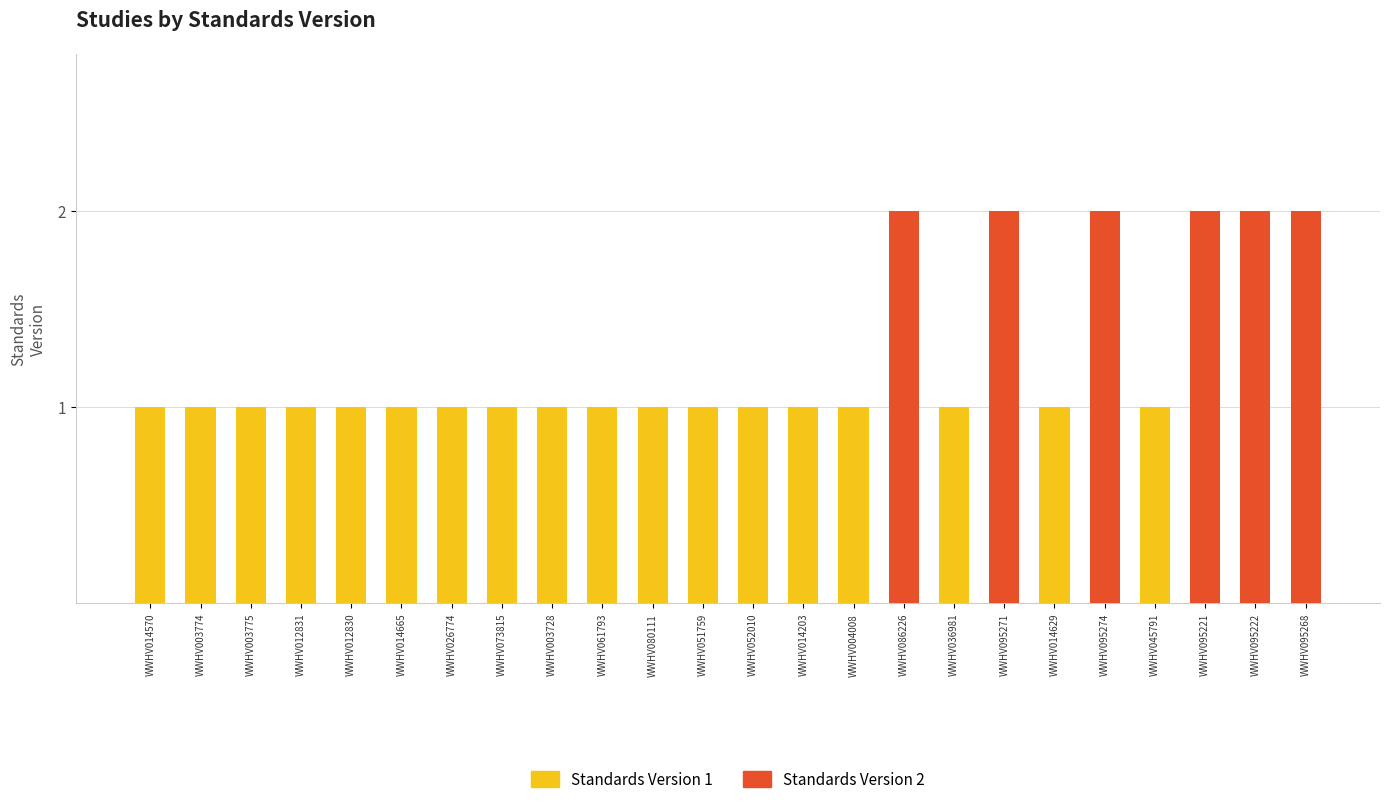

At which label does Standards Version 2 reach its peak?

WWHV086226